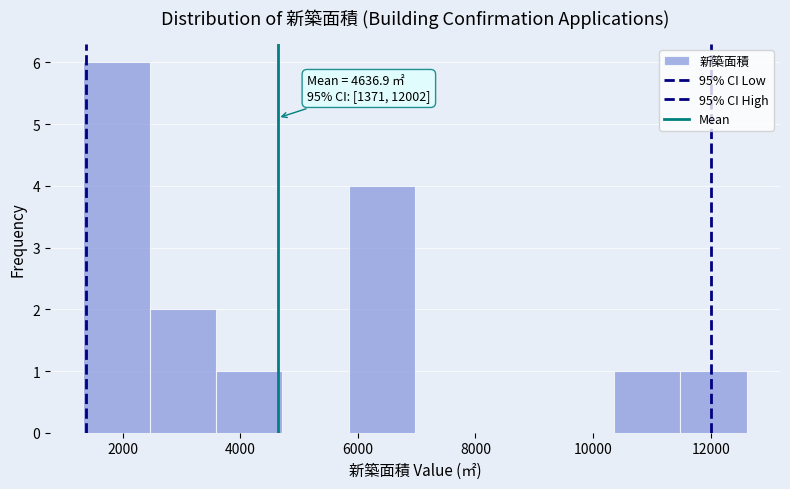

Which range on the x-axis has the tallest bar?

1400 to 2400